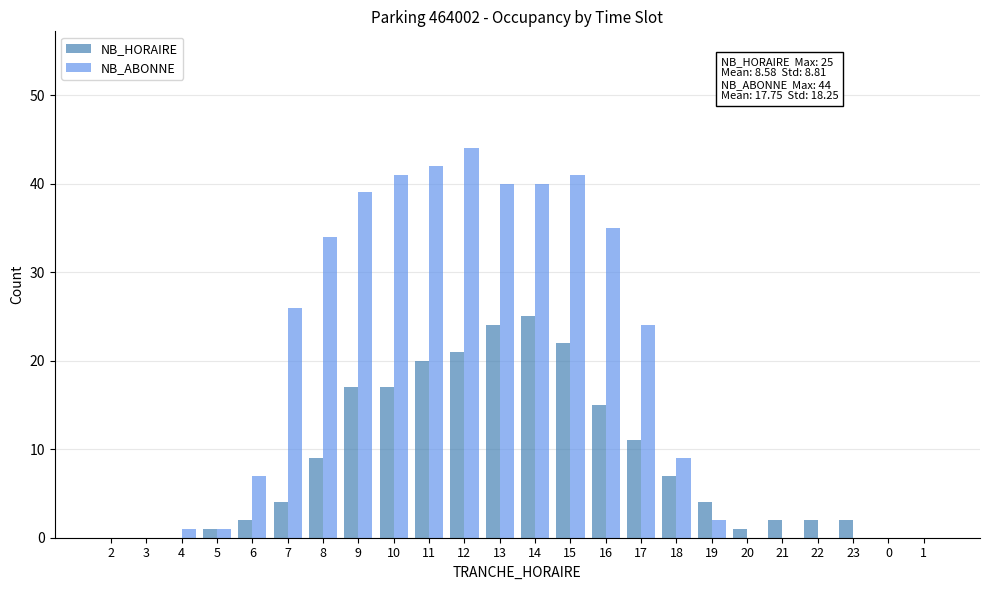

How many data points does each series have?

24